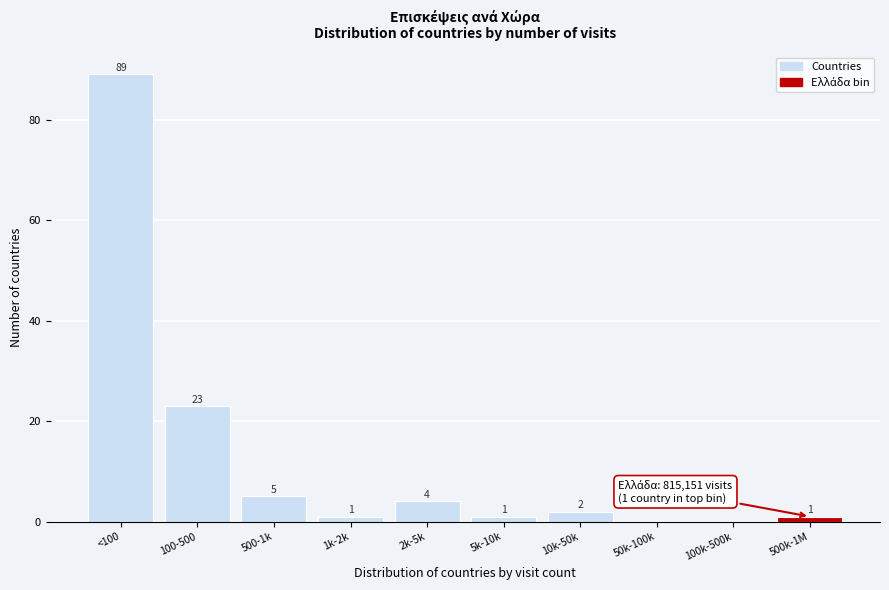

Reading left to right, transcribe all the data shown in this chart.

<100=89	100-500=23	500-1k=5	1k-2k=1	2k-5k=4	5k-10k=1	10k-50k=2	50k-100k=0	100k-500k=0	500k-1M=1